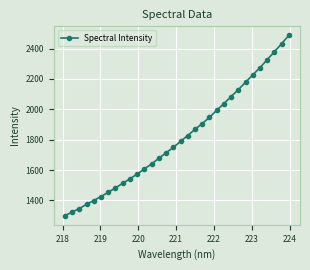

What is the minimum value shown in the chart?

1299.0